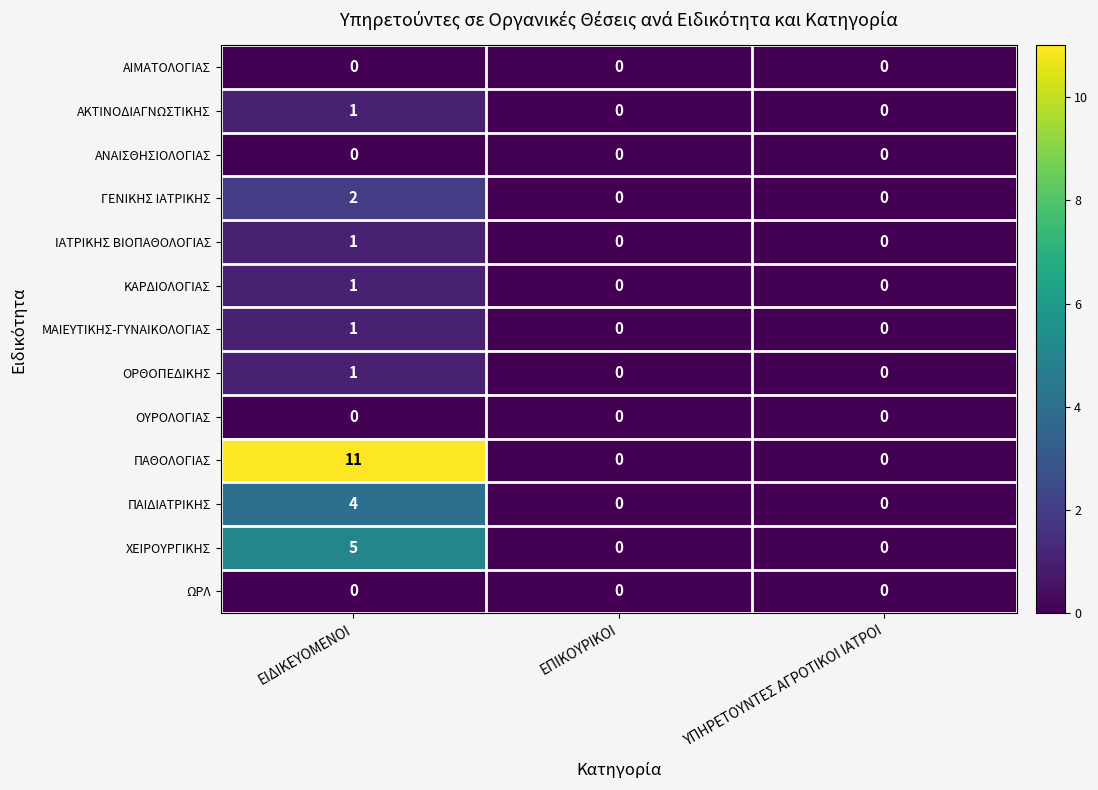

True or false: ΚΑΡΔΙΟΛΟΓΙΑΣ has a value of 0 at ΥΠΗΡΕΤΟΥΝΤΕΣ ΑΓΡΟΤΙΚΟΙ ΙΑΤΡΟΙ.

True